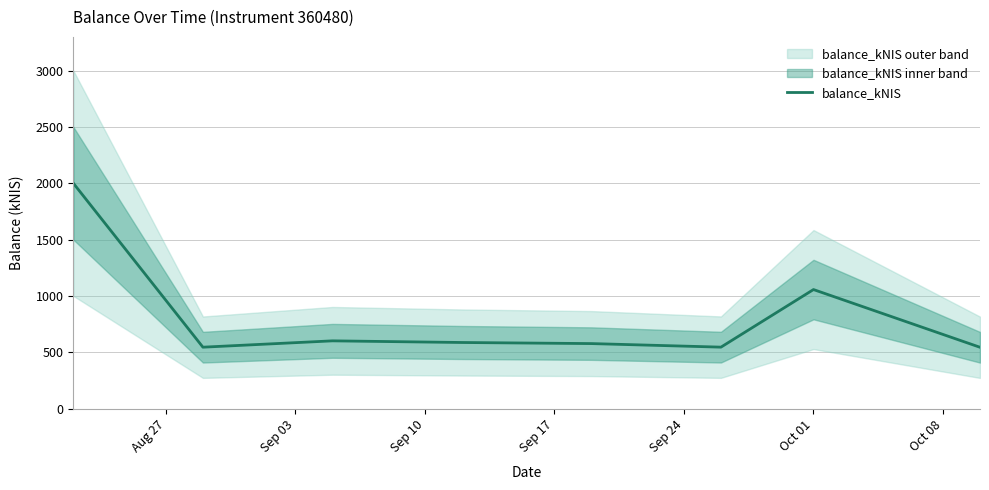

What is the highest value of the balance_kNIS series?

1999.7